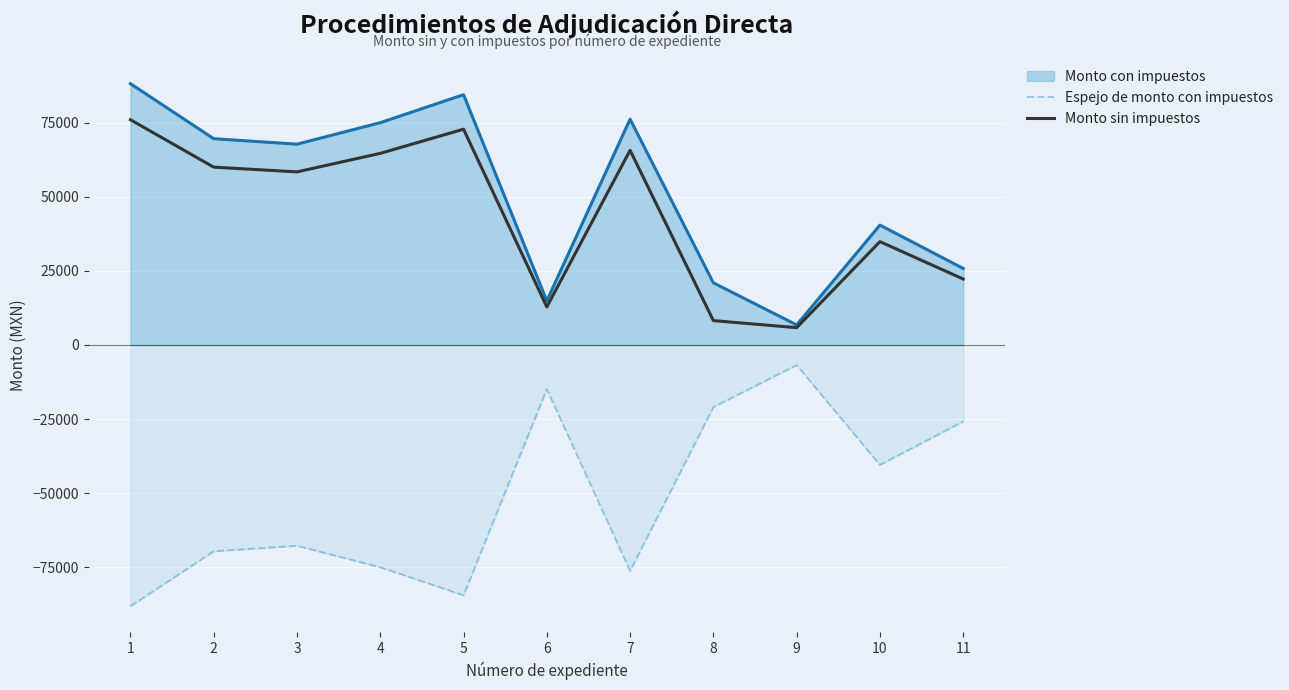

What is the spread (max minus min) of values at 4?

149988.0